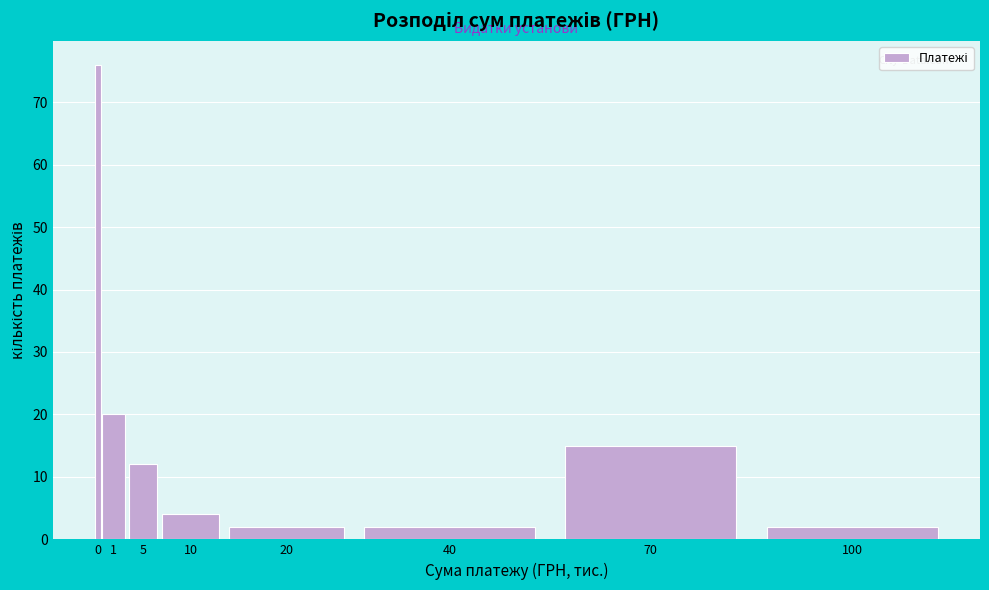

Reading left to right, extract all data points from this chart.

76	20	12	4	2	2	15	2